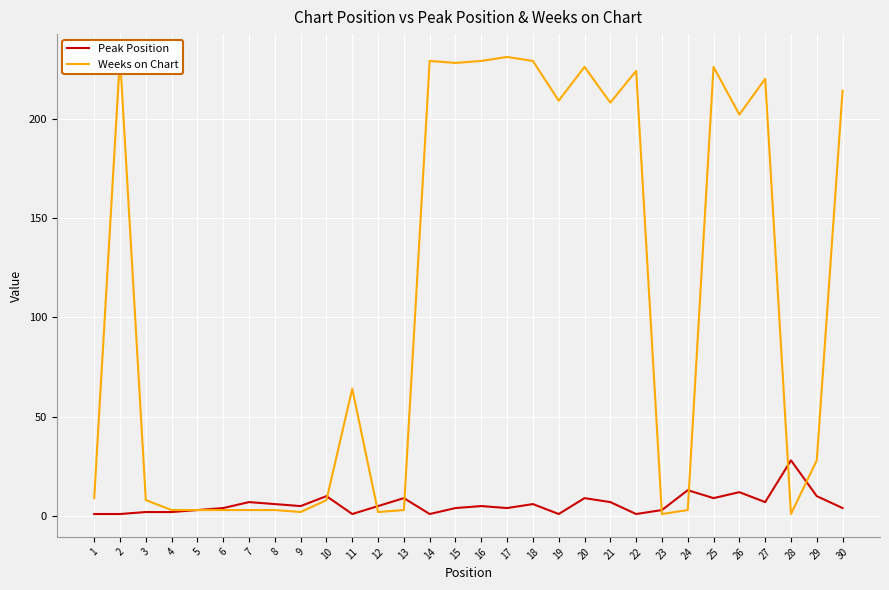

Which series changed the most between 23 and 27?

Weeks on Chart